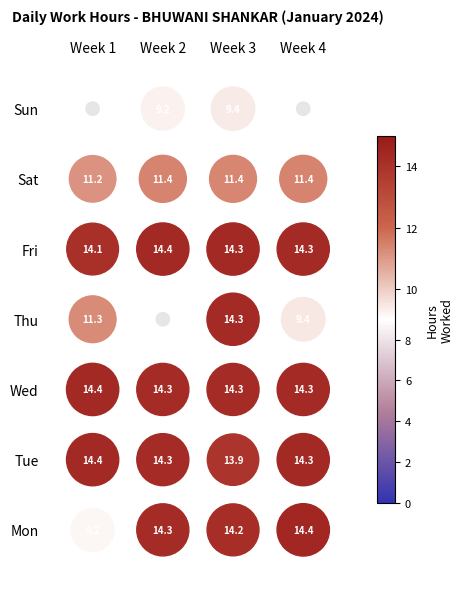

True or false: 1 has a value of 14.4 at Wed.

True